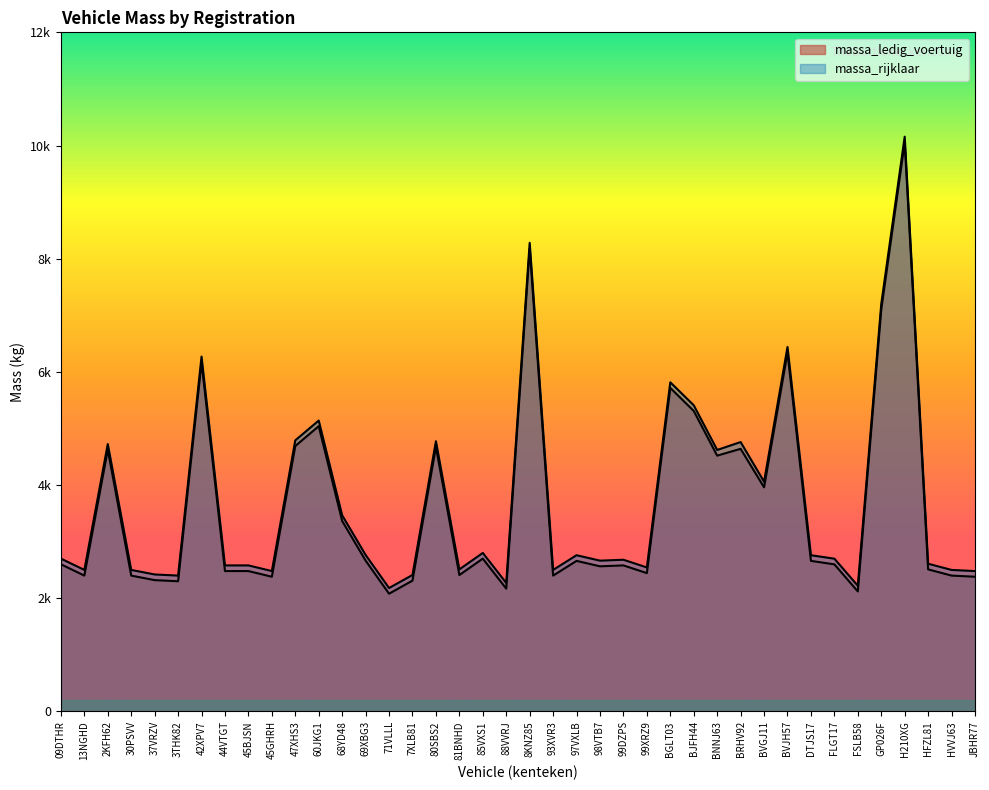

At which category is the sum across all series the highest?

H210XG